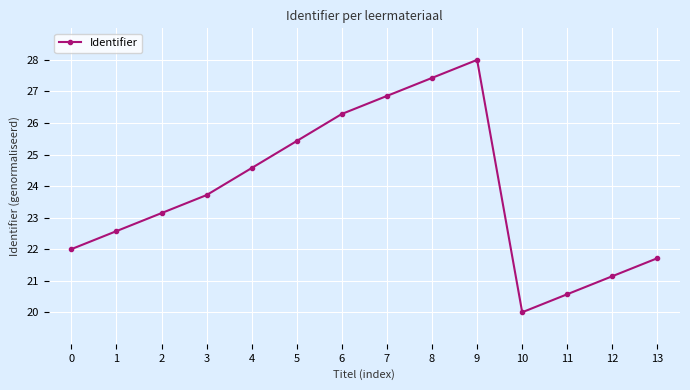

What is the value of the 10th point from the left?

28.0